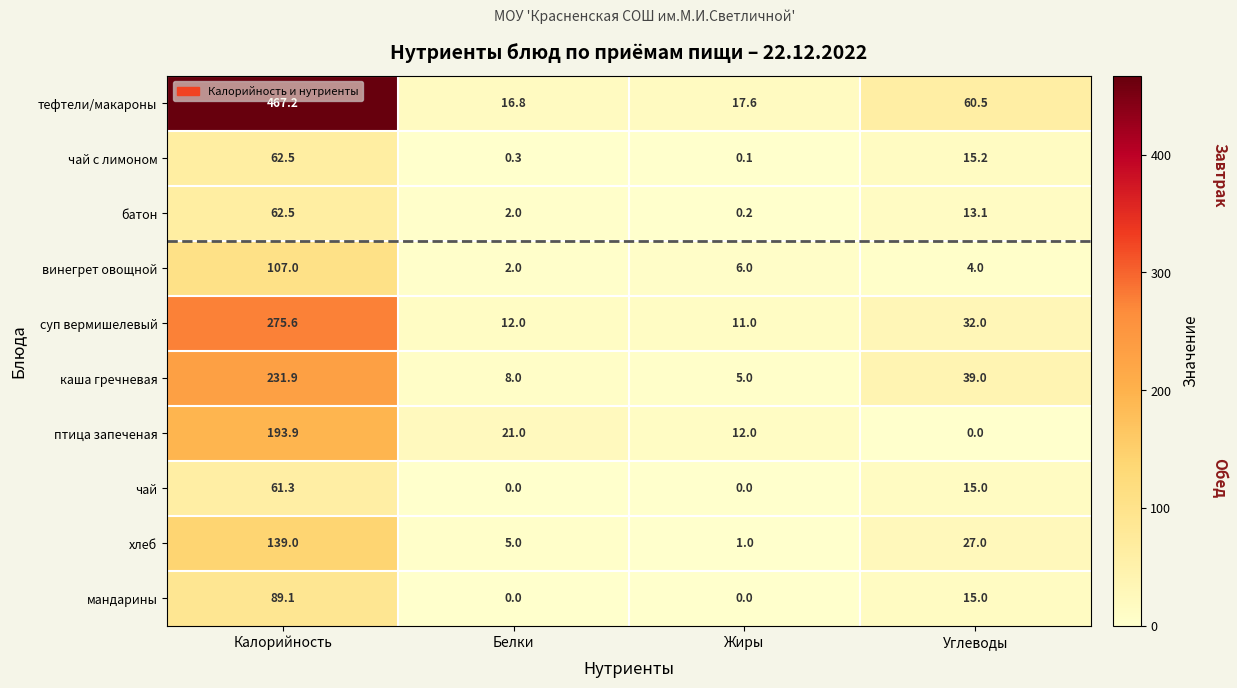

At which label does тефтели/макароны reach its minimum?

Белки